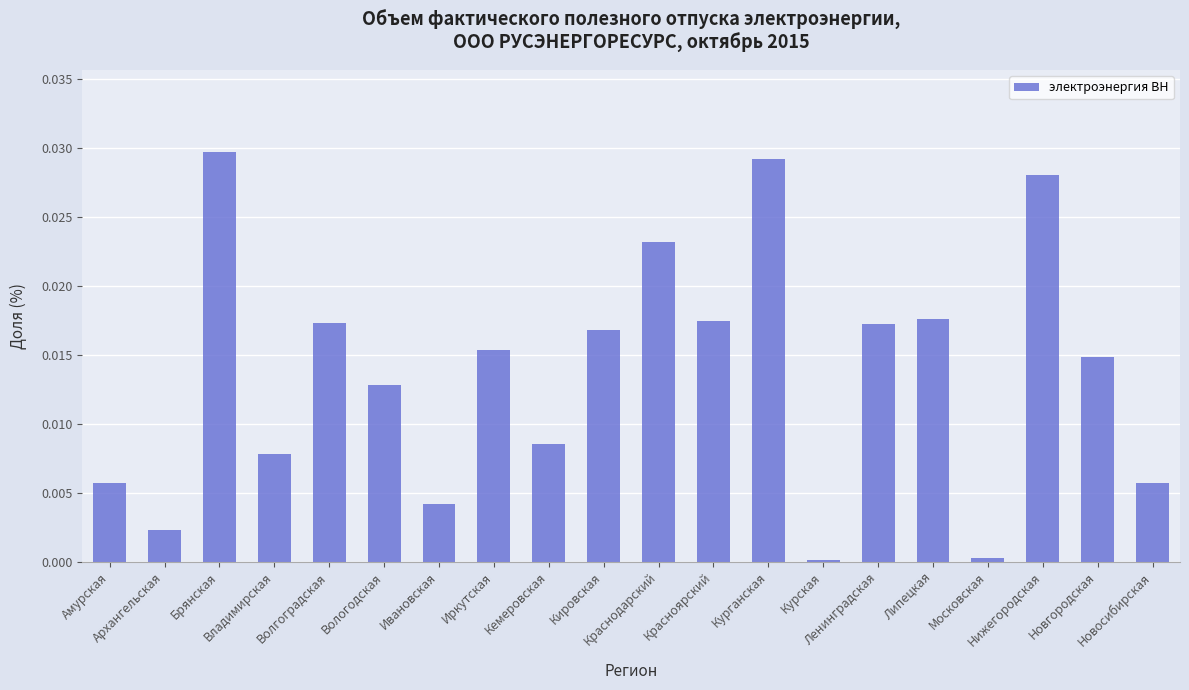

What is the sum of all values?

0.3